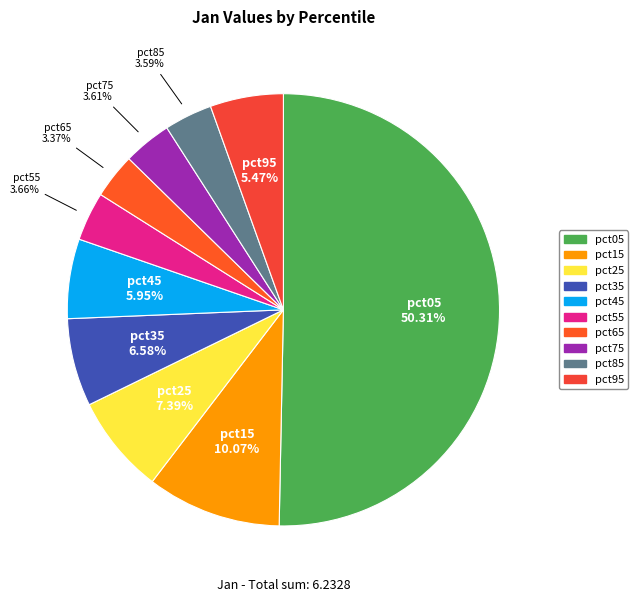

How many segments does this pie chart have?

10